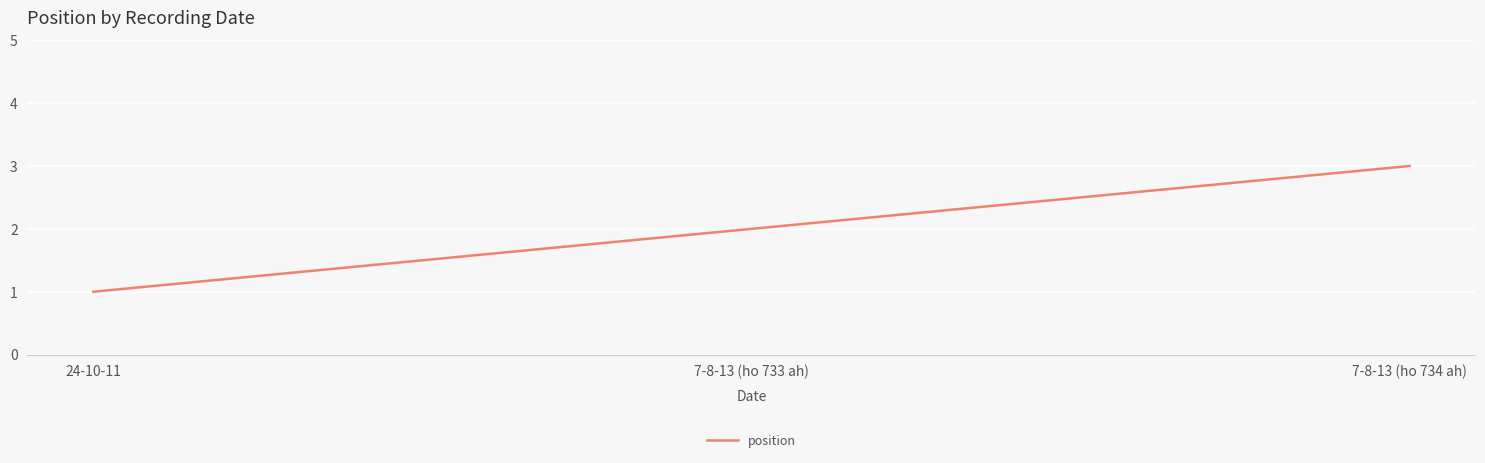

Reading right to left, what are all the values shown in this chart?

3	2	1